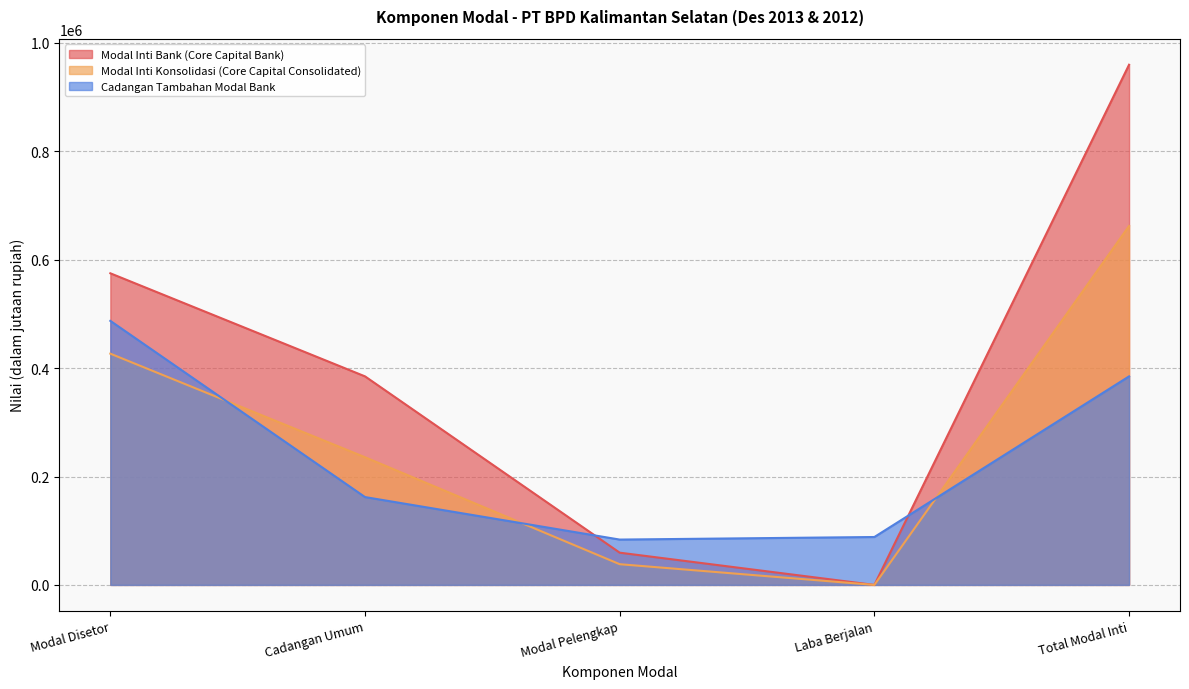

What is the sum of all Modal Inti Bank (Core Capital Bank) values?

1979125